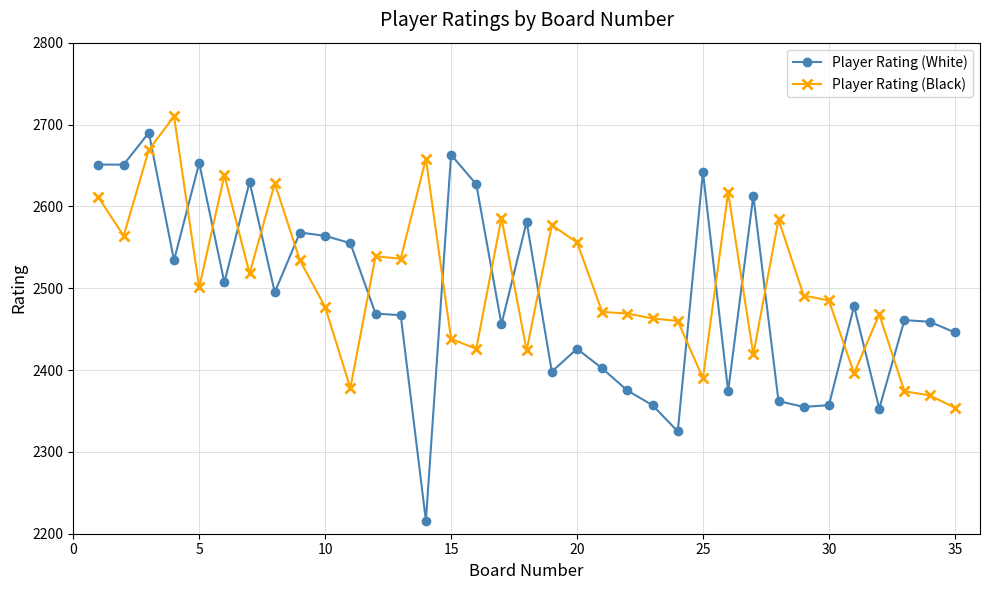

Which series has the largest range (max minus min)?

Player Rating (White)